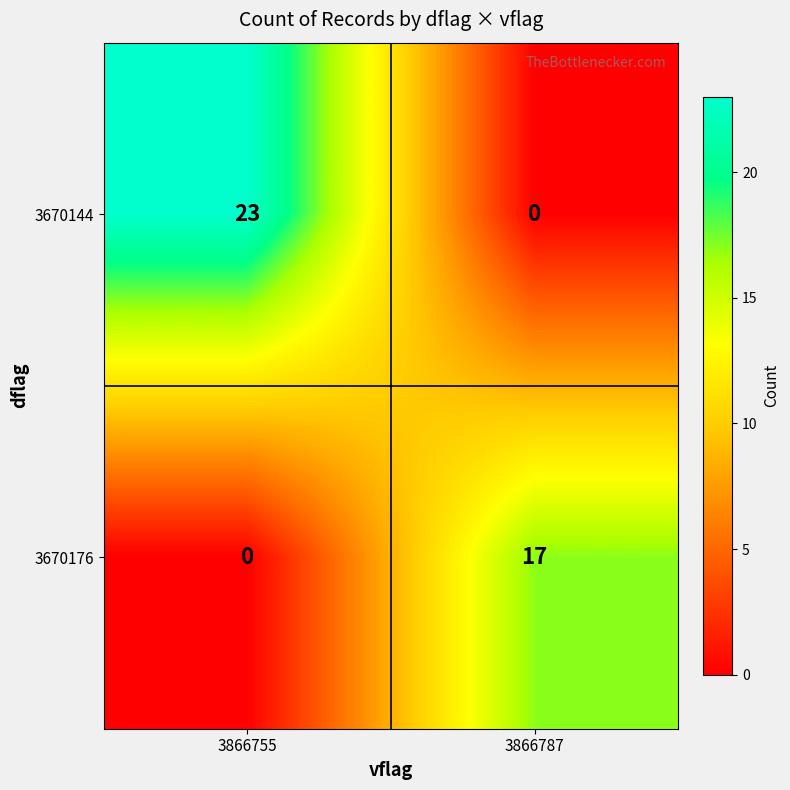

At how many categories does at least one series exceed 13?

2